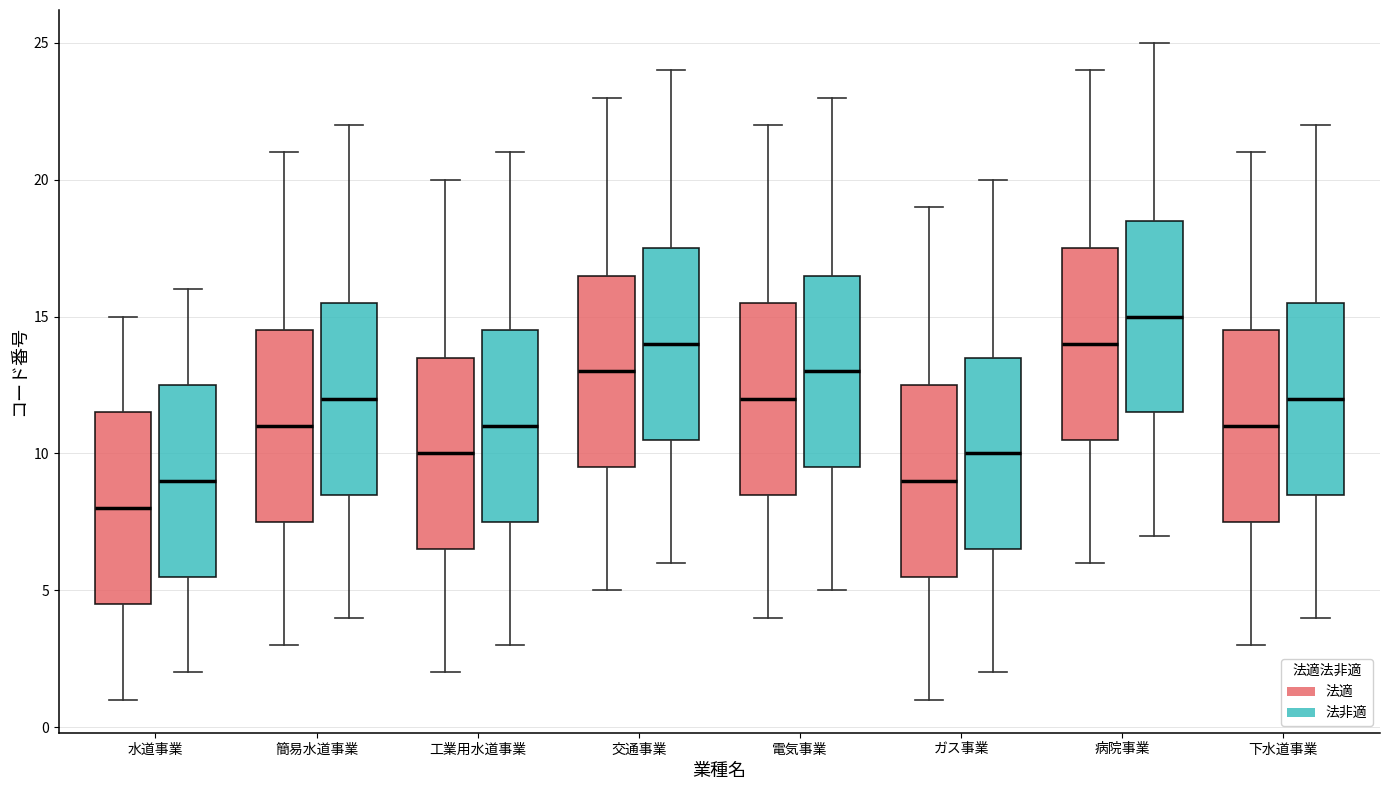

Reading left to right, read every box against the y-axis: the position of its median line, the range the box covers, and the ends of its whiskers. The values are not printed on the chart, so give them approximately, as read against the axis.

水道事業 (法適): median 8.0, box 4.5 to 11.5, whiskers 1.0 to 15.0
水道事業 (法非適): median 9.0, box 5.5 to 12.5, whiskers 2.0 to 16.0
簡易水道事業 (法適): median 11.0, box 7.5 to 14.5, whiskers 3.0 to 21.0
簡易水道事業 (法非適): median 12.0, box 8.5 to 15.5, whiskers 4.0 to 22.0
工業用水道事業 (法適): median 10.0, box 6.5 to 13.5, whiskers 2.0 to 20.0
工業用水道事業 (法非適): median 11.0, box 7.5 to 14.5, whiskers 3.0 to 21.0
交通事業 (法適): median 13.0, box 9.5 to 16.5, whiskers 5.0 to 23.0
交通事業 (法非適): median 14.0, box 10.5 to 17.5, whiskers 6.0 to 24.0
電気事業 (法適): median 12.0, box 8.5 to 15.5, whiskers 4.0 to 22.0
電気事業 (法非適): median 13.0, box 9.5 to 16.5, whiskers 5.0 to 23.0
ガス事業 (法適): median 9.0, box 5.5 to 12.5, whiskers 1.0 to 19.0
ガス事業 (法非適): median 10.0, box 6.5 to 13.5, whiskers 2.0 to 20.0
病院事業 (法適): median 14.0, box 10.5 to 17.5, whiskers 6.0 to 24.0
病院事業 (法非適): median 15.0, box 11.5 to 18.5, whiskers 7.0 to 25.0
下水道事業 (法適): median 11.0, box 7.5 to 14.5, whiskers 3.0 to 21.0
下水道事業 (法非適): median 12.0, box 8.5 to 15.5, whiskers 4.0 to 22.0